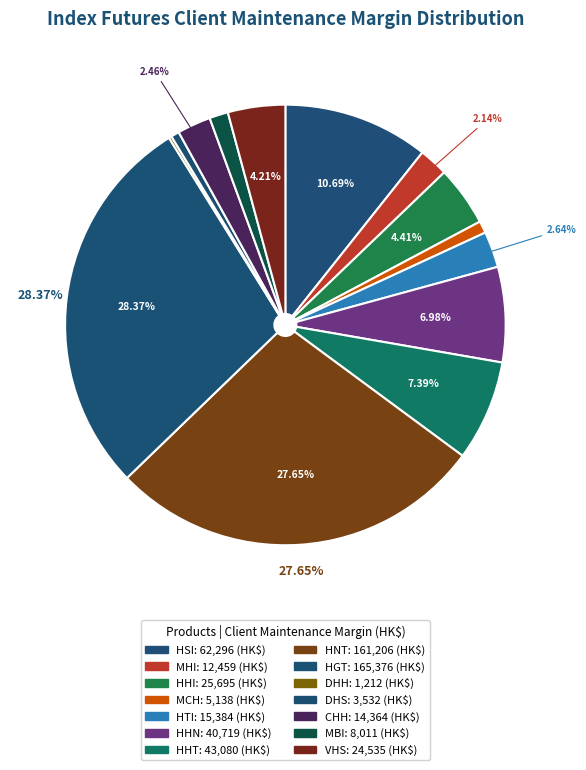

Which category has the biggest portion of the pie?

HGT